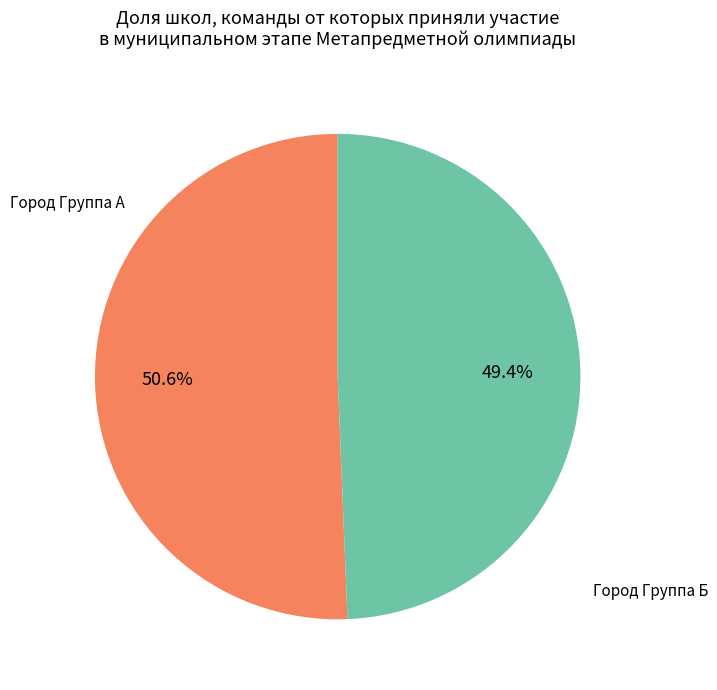

Is there any slice that represents more than half of the pie?

Yes